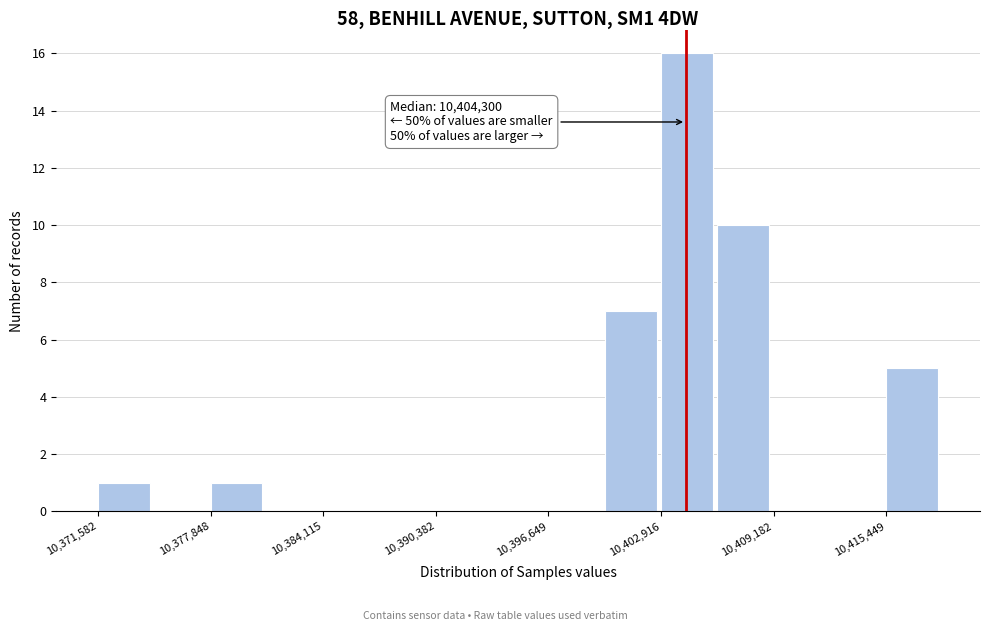

Around what value on the x-axis is the tallest bar? Give the approximate position of its centre, as read against the axis.

10404000